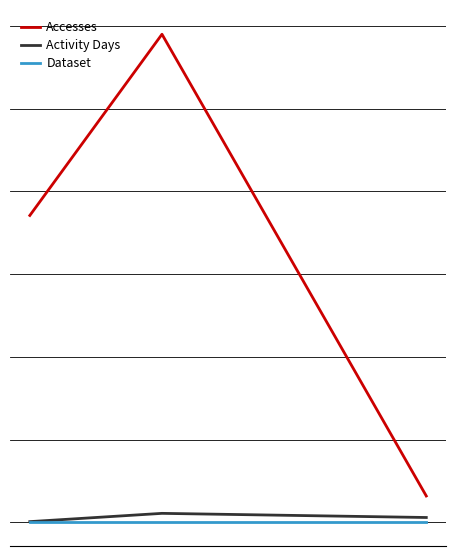

Reading right to left, extract all data points from this chart.

Accesses: 32	590	371
Activity Days: 6	11	1
Dataset: 1	1	1